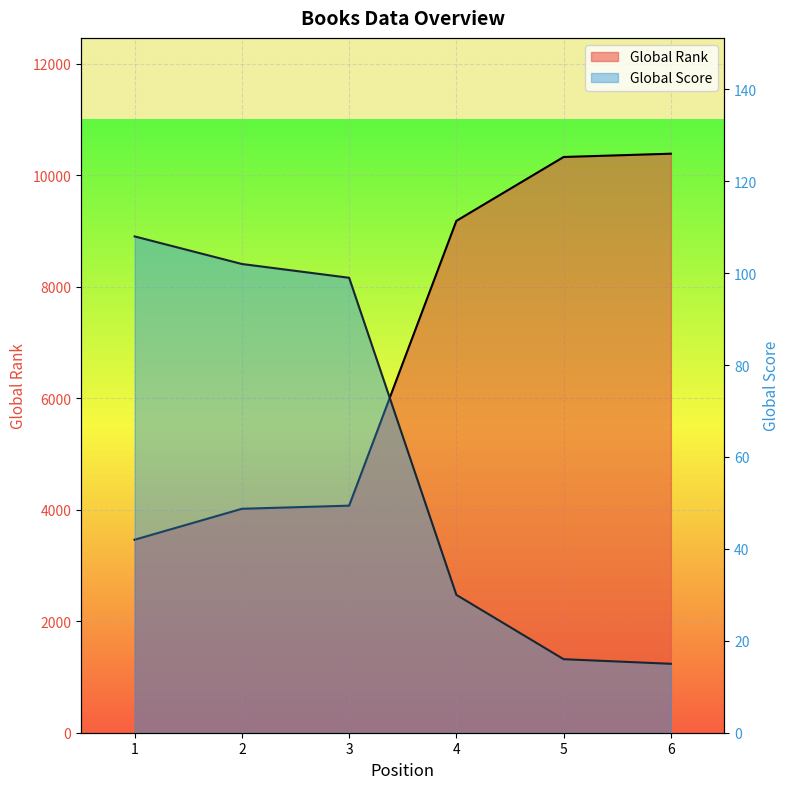

Which category has the highest value in the Global Score series?

1